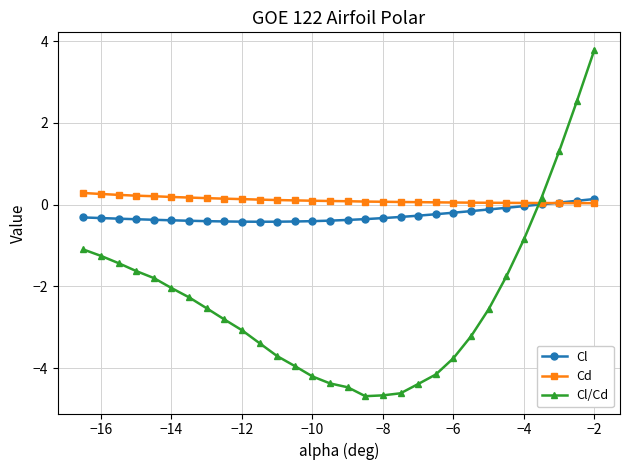

What is the sum of all Cl values?

-7.9